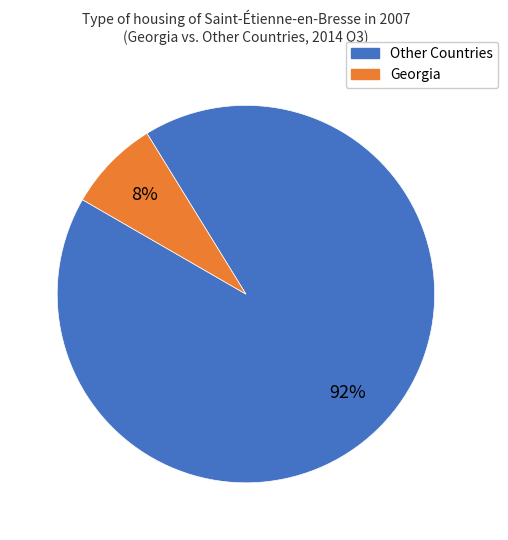

Does any single category account for the majority?

Yes